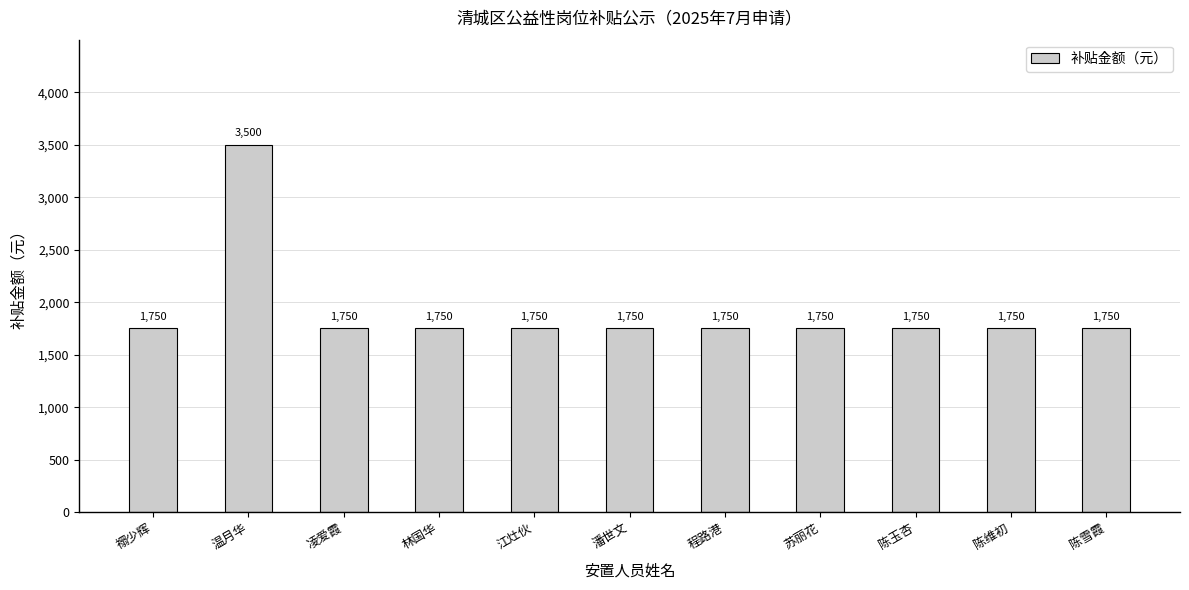

What is the average value?

1909